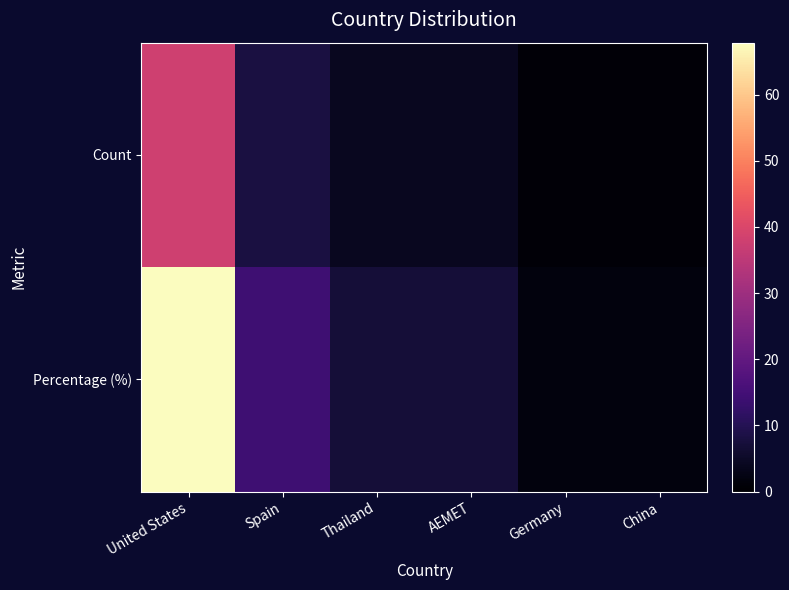

At China, list the series in order from smallest to largest.

Count, Percentage (%)